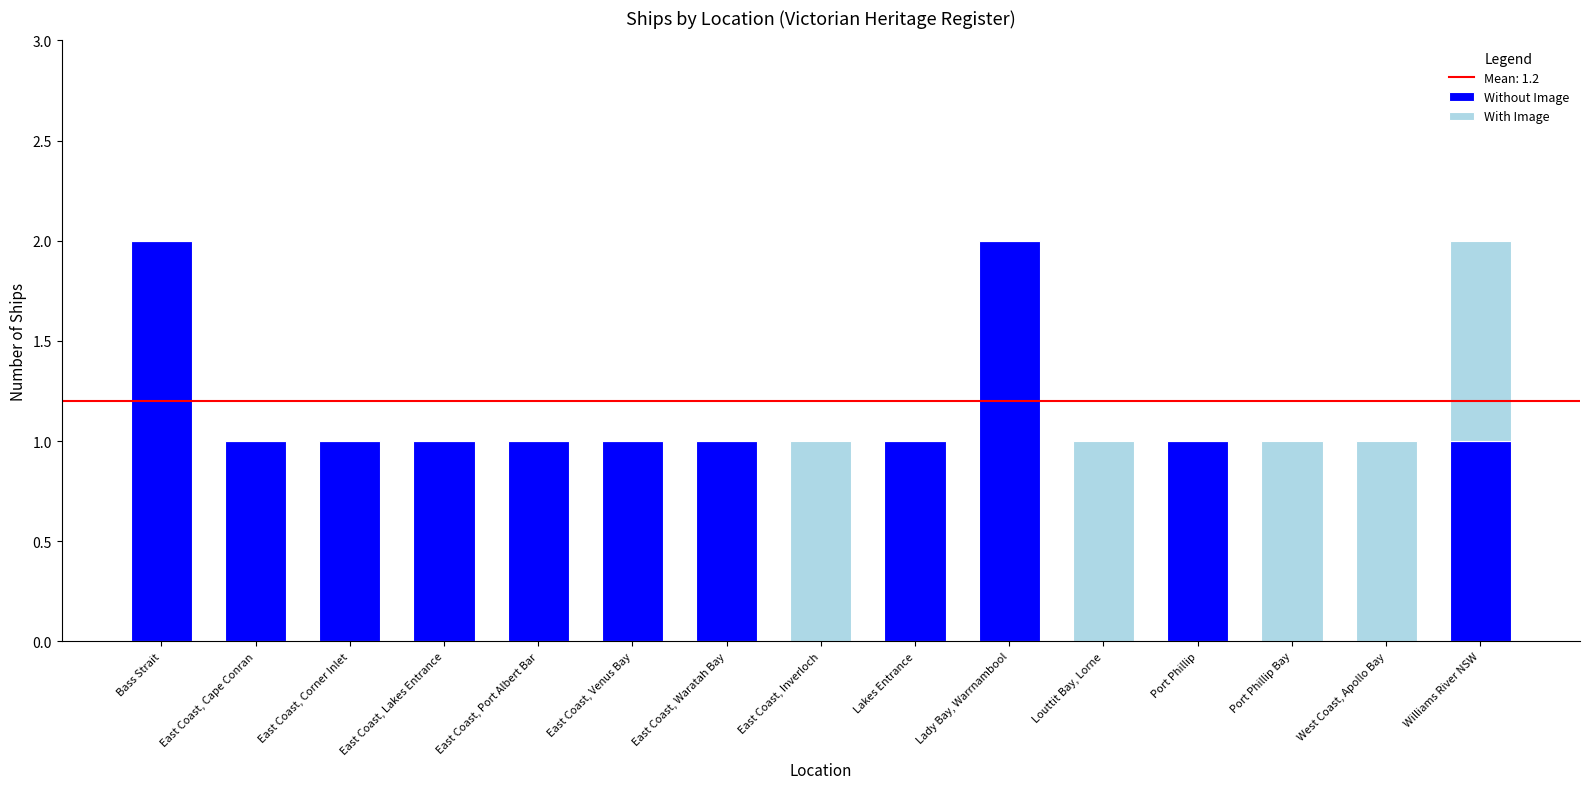

Reading right to left, transcribe the values for Without Image.

Williams River NSW=1	West Coast, Apollo Bay=0	Port Phillip Bay=0	Port Phillip=1	Louttit Bay, Lorne=0	Lady Bay, Warrnambool=2	Lakes Entrance=1	East Coast, Inverloch=0	East Coast, Waratah Bay=1	East Coast, Venus Bay=1	East Coast, Port Albert Bar=1	East Coast, Lakes Entrance=1	East Coast, Corner Inlet=1	East Coast, Cape Conran=1	Bass Strait=2